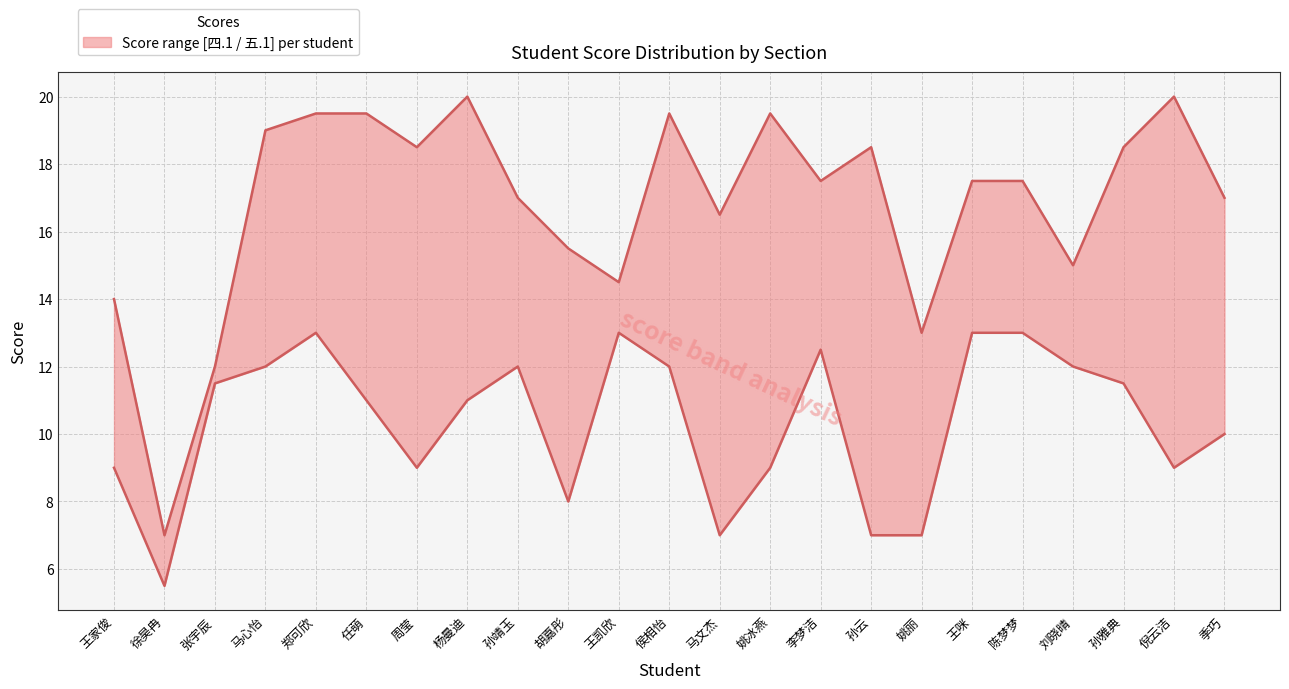

What is the greatest value displayed?

20.0